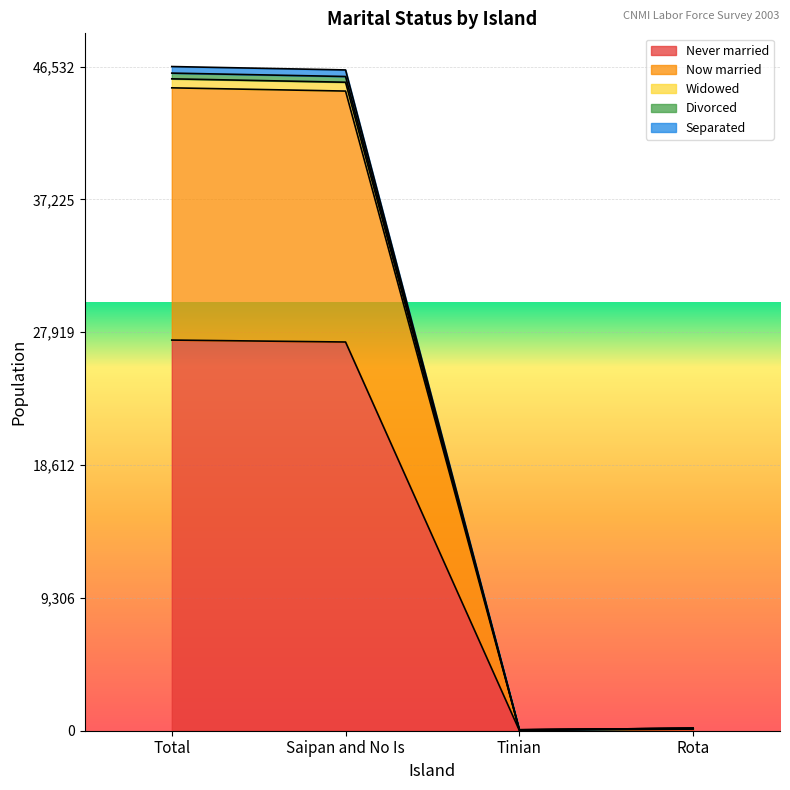

Where is Now married nearest to the value 23299?

Saipan and No Is